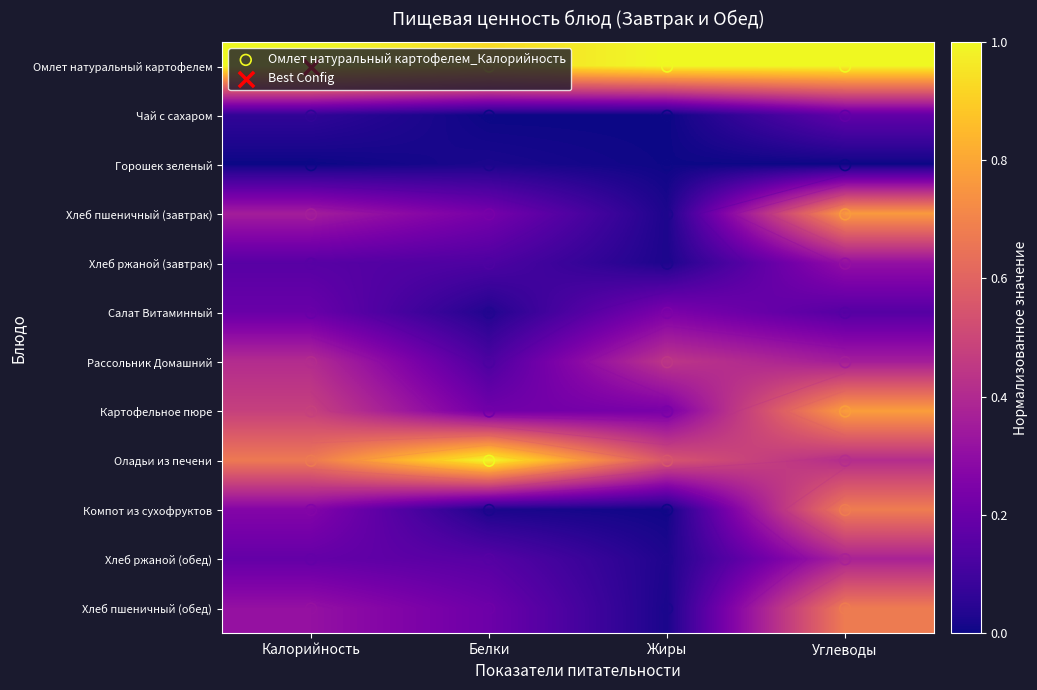

Where is Чай с сахаром nearest to the value 0?

Белки